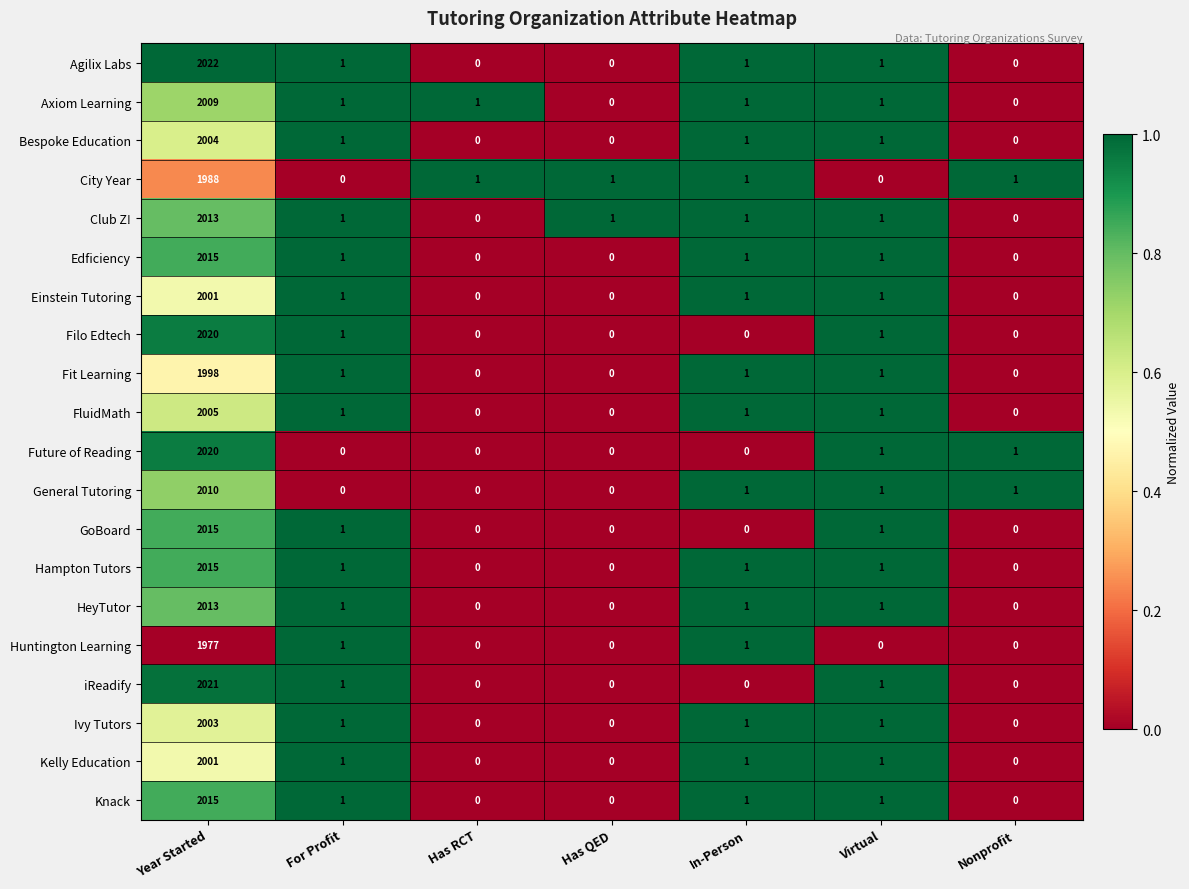

Is the value of Axiom Learning at For Profit greater than the value of Filo Edtech at Has RCT?

Yes